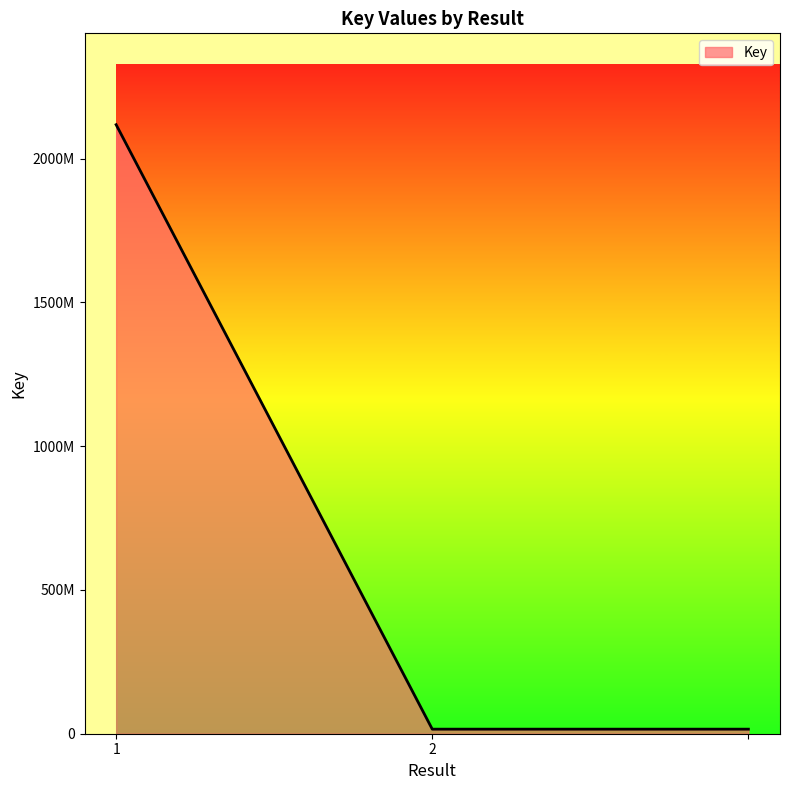

What is the minimum value shown in the chart?

15855343